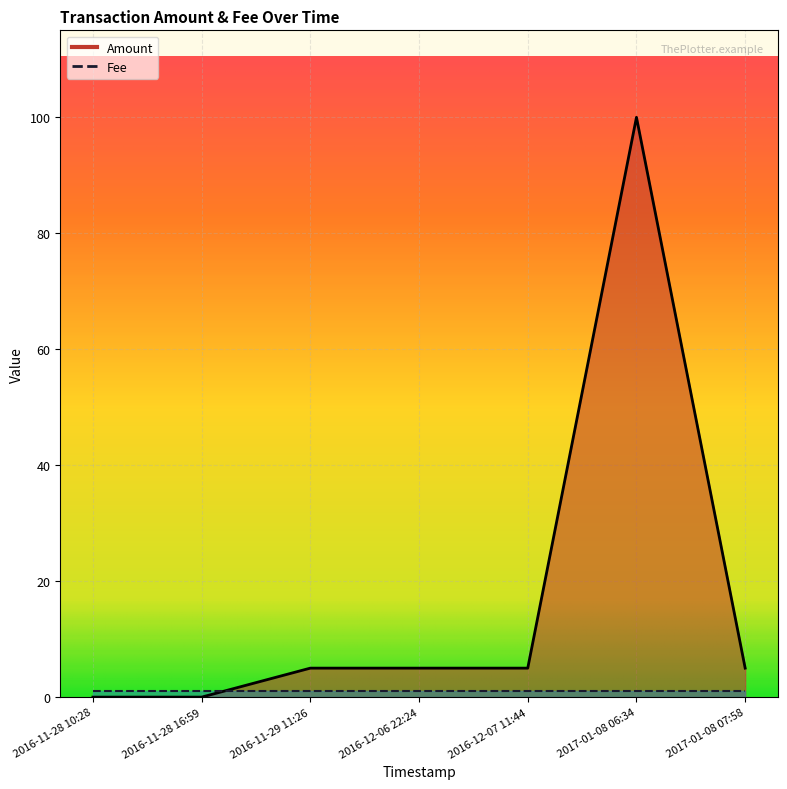

Where is the data nearest to the value 50?

2016-11-29 11:26